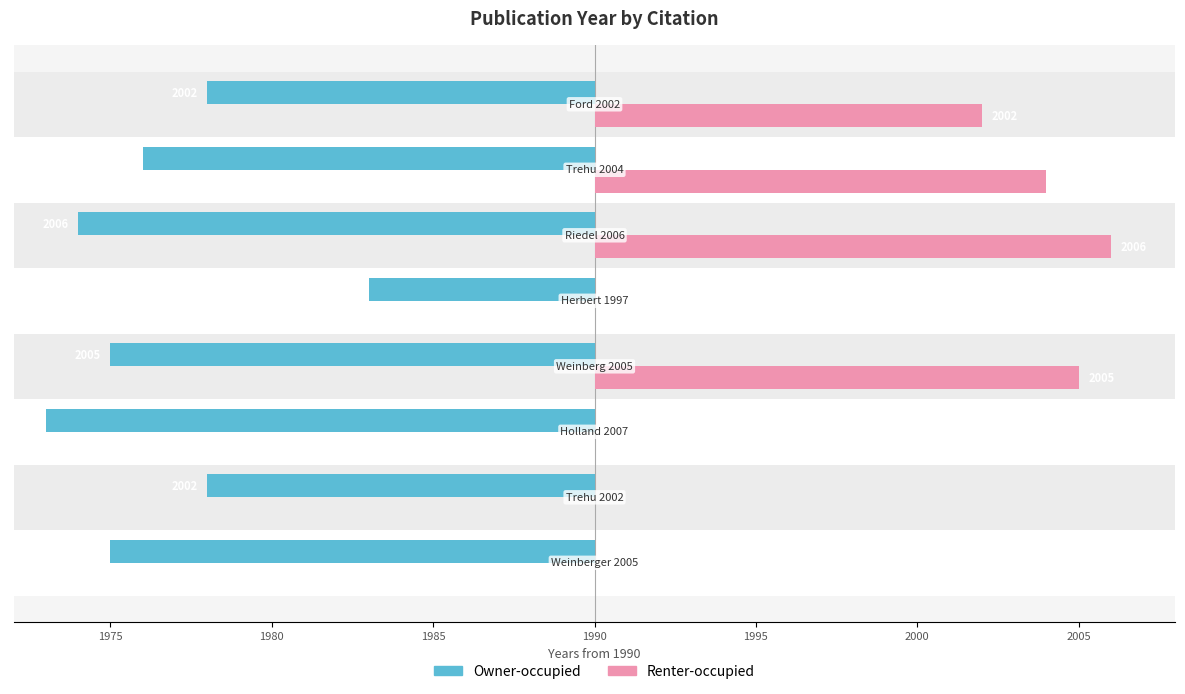

What is the maximum value for Renter-occupied?

16